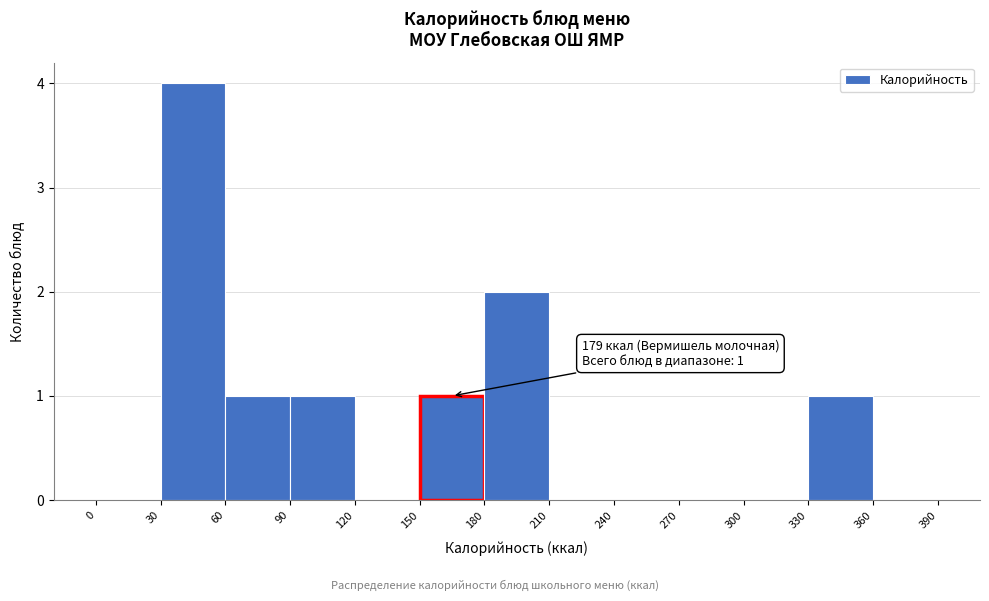

Which range on the x-axis has the tallest bar?

30 to 60